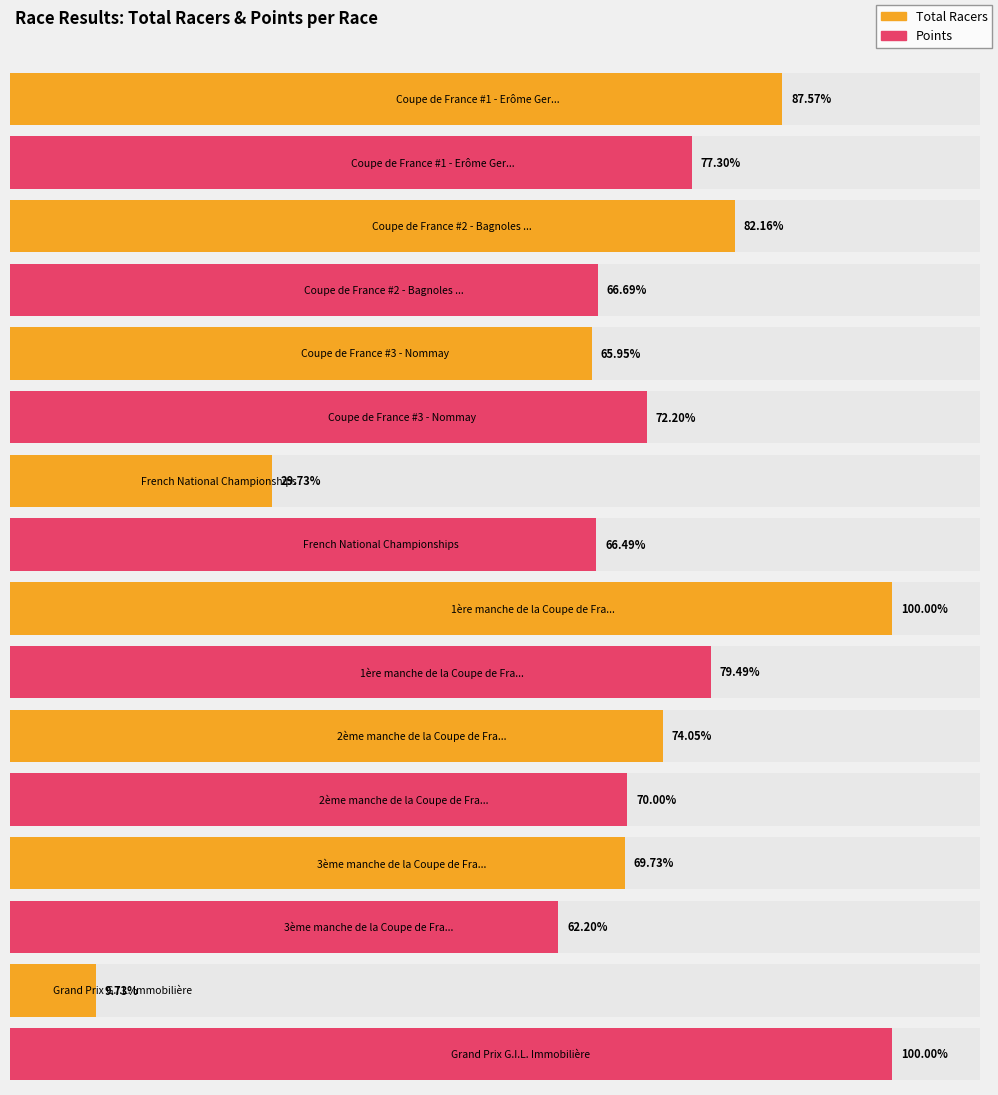

How many series are shown in this chart?

2